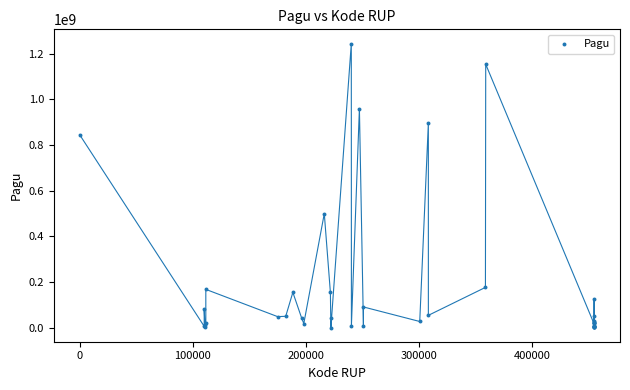

What Y value in the scatter plot is closest to 622840000?

499932000